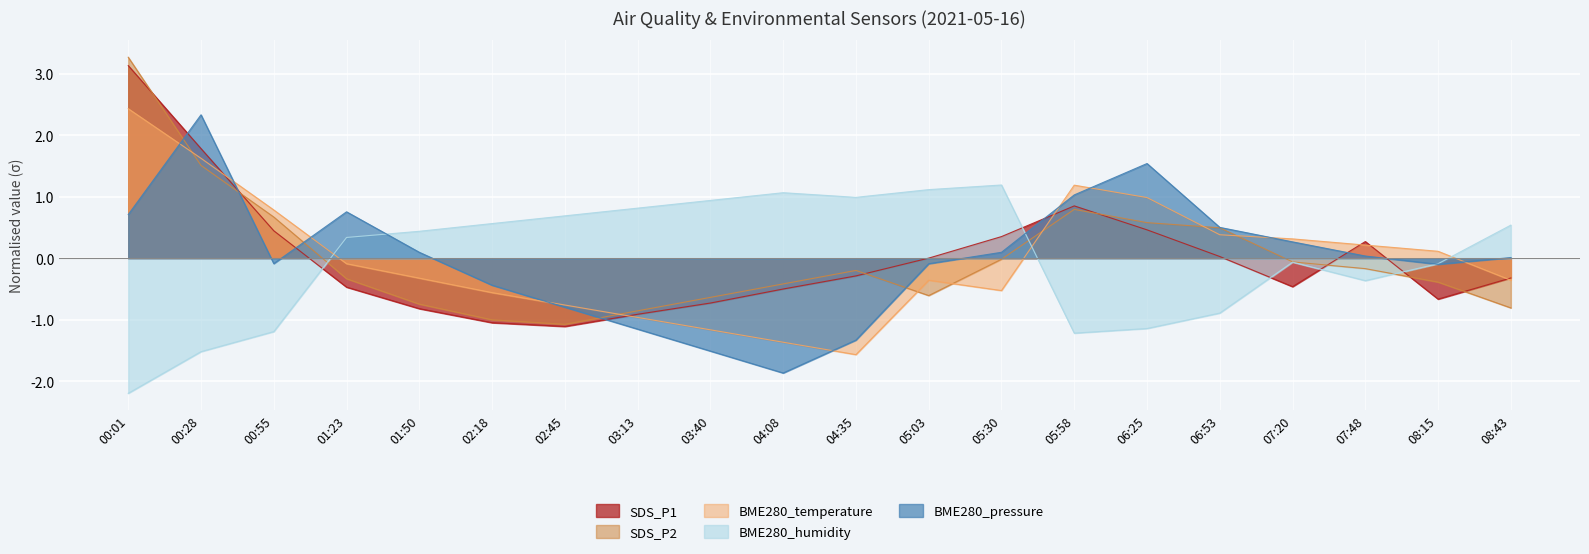

True or false: BME280_temperature and SDS_P1 intersect in this chart.

True